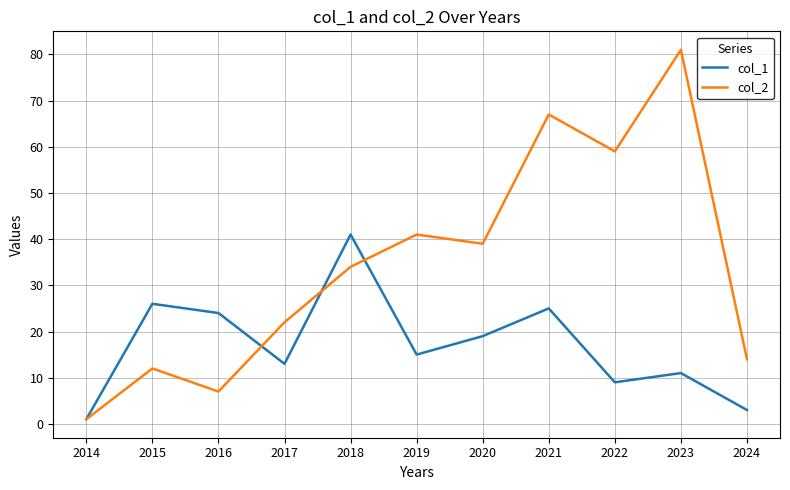

What are all the series names shown in the legend?

col_1, col_2